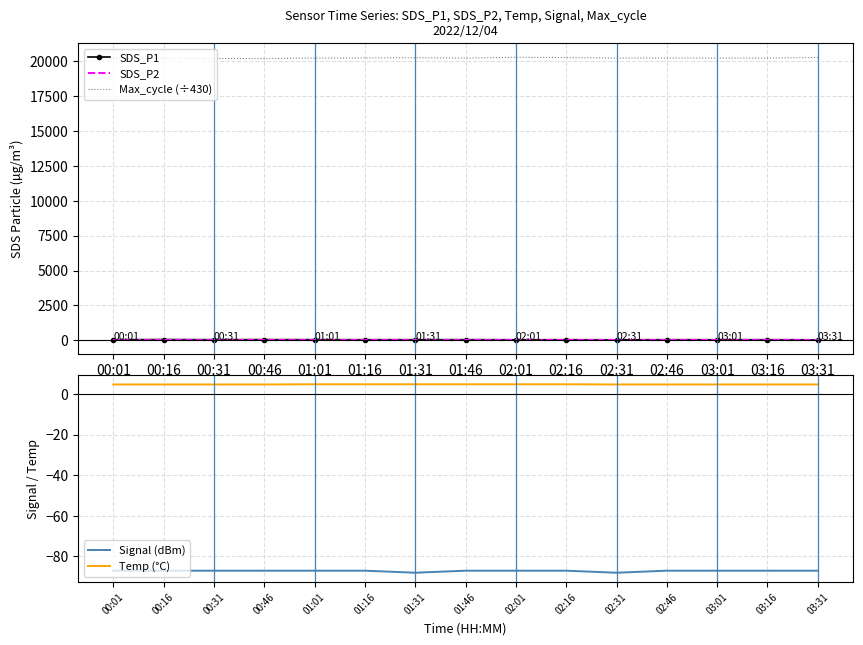

What position from the left is 01:46?

8